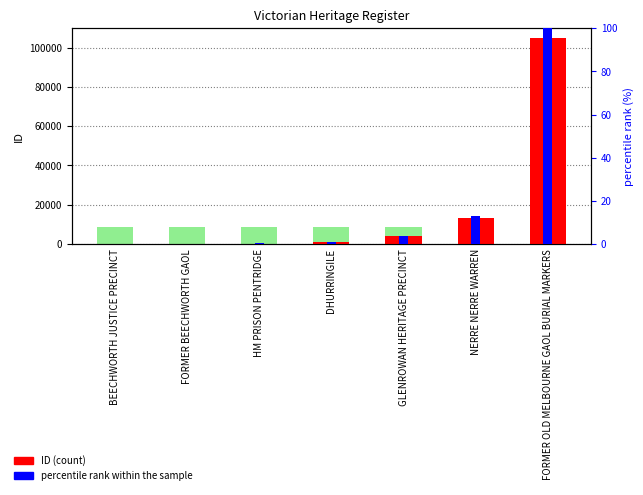

Reading left to right, extract all data points from this chart.

ID (count): 108.0	119.0	306.0	863.0	4073.0	13456.0	104594.0
percentile rank within the sample: 0.1	0.1	0.3	0.8	3.9	13.0	100.0